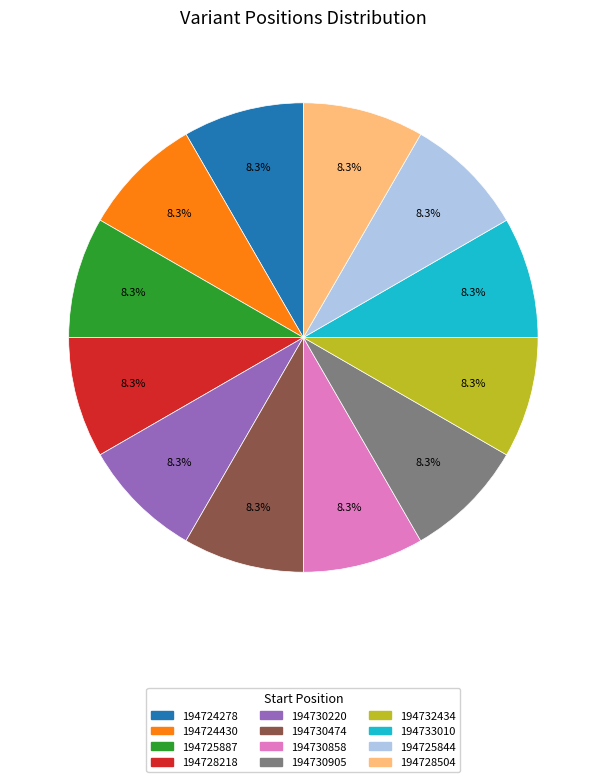

To the nearest percent, what portion does 194730220 represent?

8%